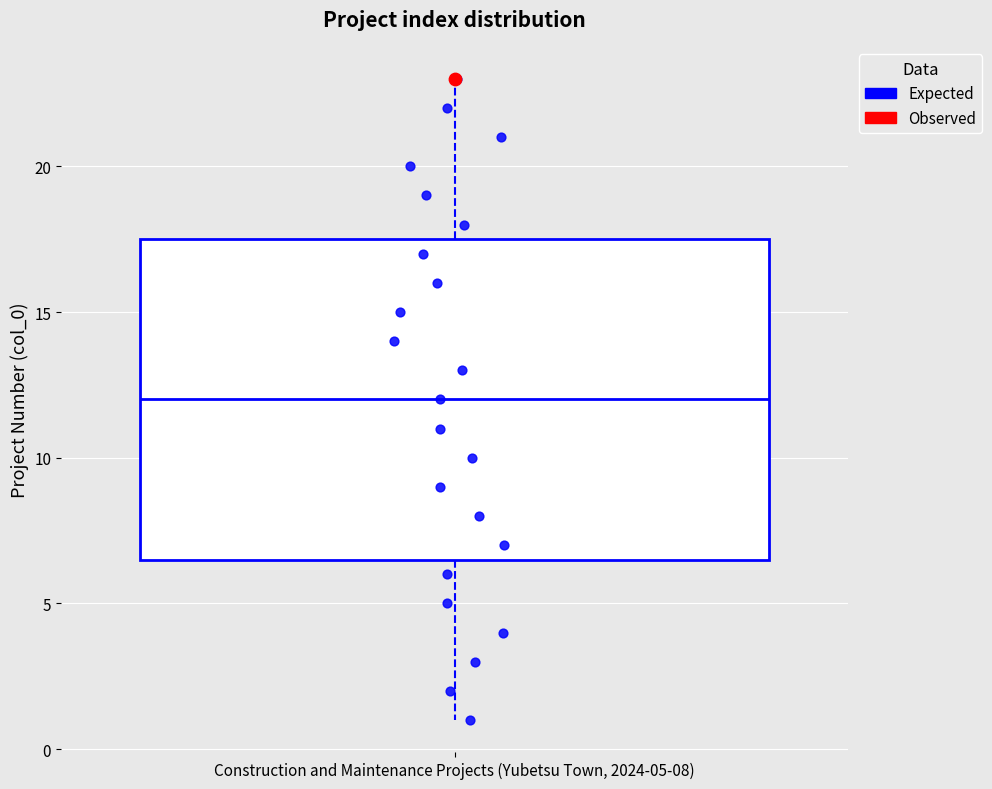

Where does the median line of the box for Construction and Maintenance Projects (Yubetsu Town, 2024-05-08) sit on the y-axis? The values are not printed on the chart, so give them approximately, as read against the axis.

12.0